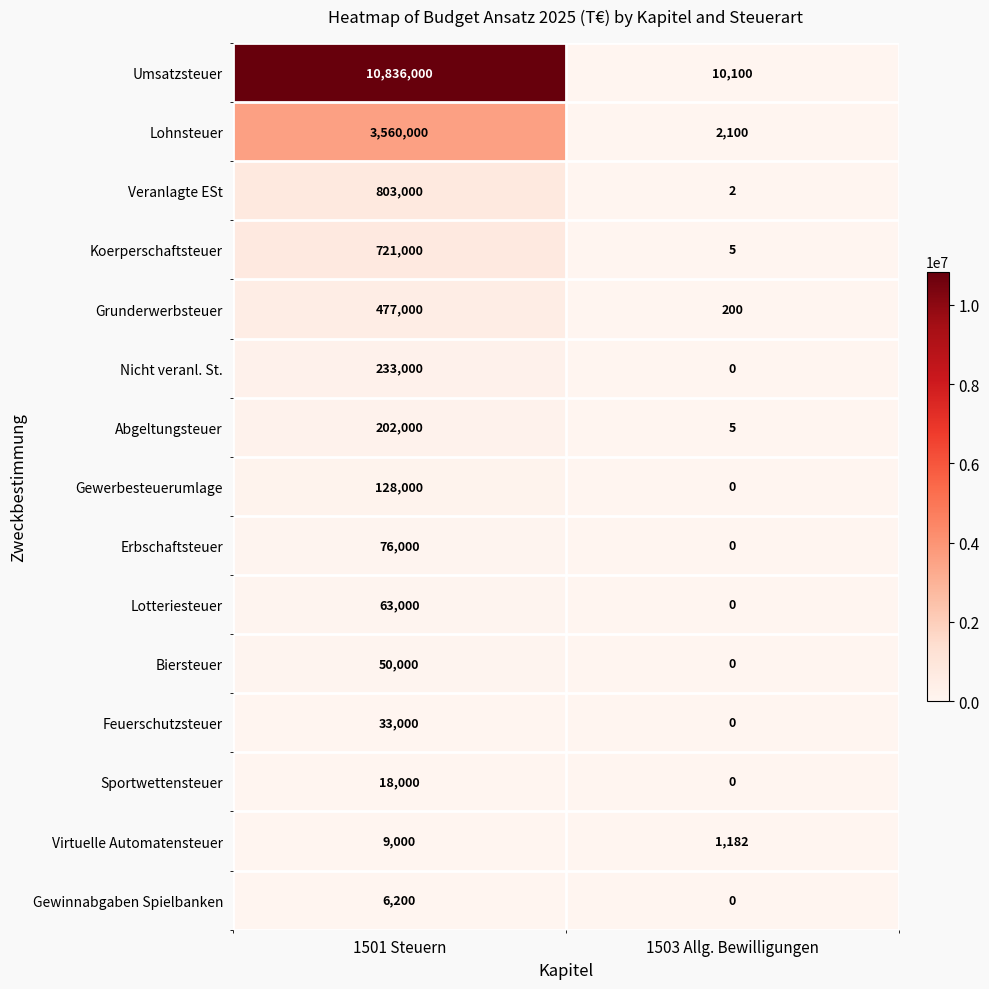

Reading left to right, extract all data points from this chart.

Umsatzsteuer: 10836000	10100
Lohnsteuer: 3560000	2100
Veranlagte ESt: 803000	2
Koerperschaftsteuer: 721000	5
Grunderwerbsteuer: 477000	200
Nicht veranl. St.: 233000	0
Abgeltungsteuer: 202000	5
Gewerbesteuerumlage: 128000	0
Erbschaftsteuer: 76000	0
Lotteriesteuer: 63000	0
Biersteuer: 50000	0
Feuerschutzsteuer: 33000	0
Sportwettensteuer: 18000	0
Virtuelle Automatensteuer: 9000	1182
Gewinnabgaben Spielbanken: 6200	0